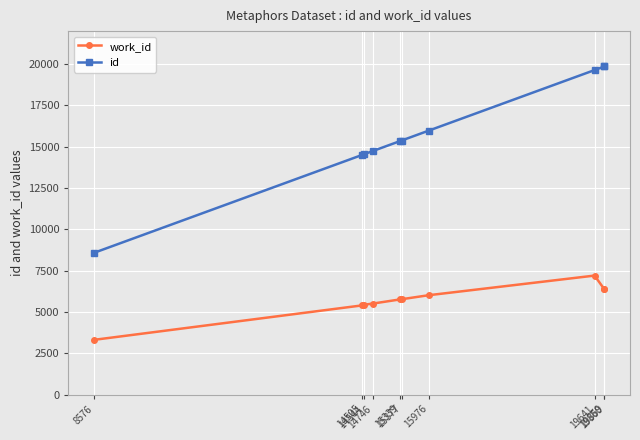

How many categories are shown in the chart?

10